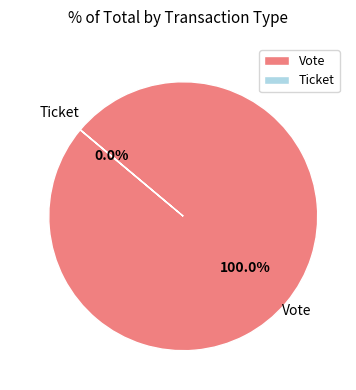

Does Vote represent more than half of the total?

Yes